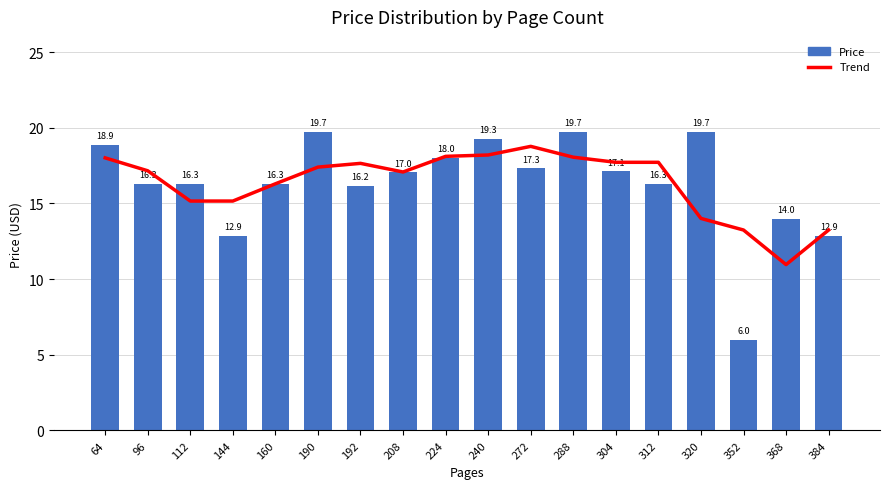

At how many categories does at least one series exceed 17?

12